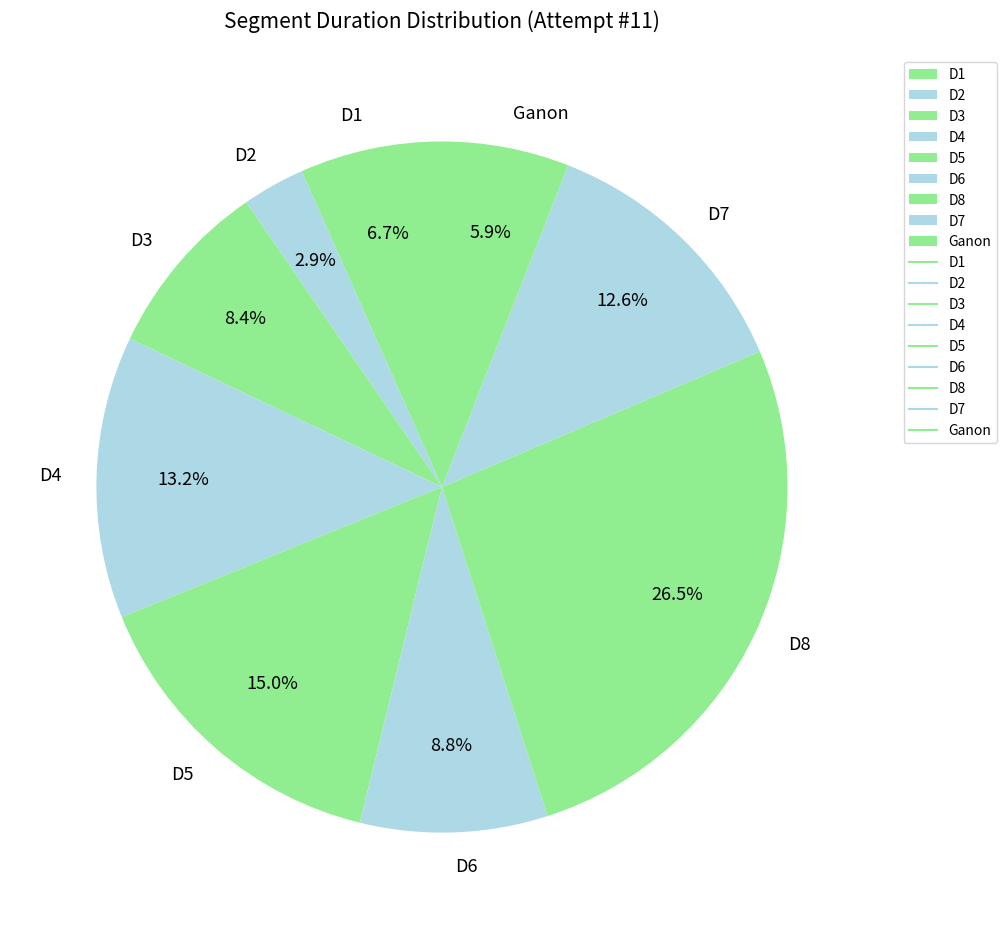

To the nearest percent, what is the average slice percentage?

11%